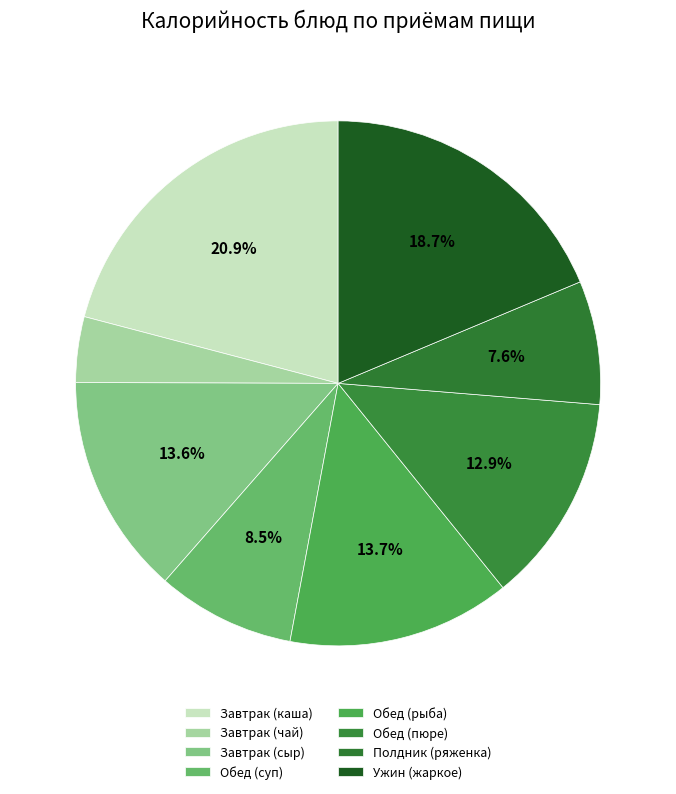

How many slices are in this pie chart?

8